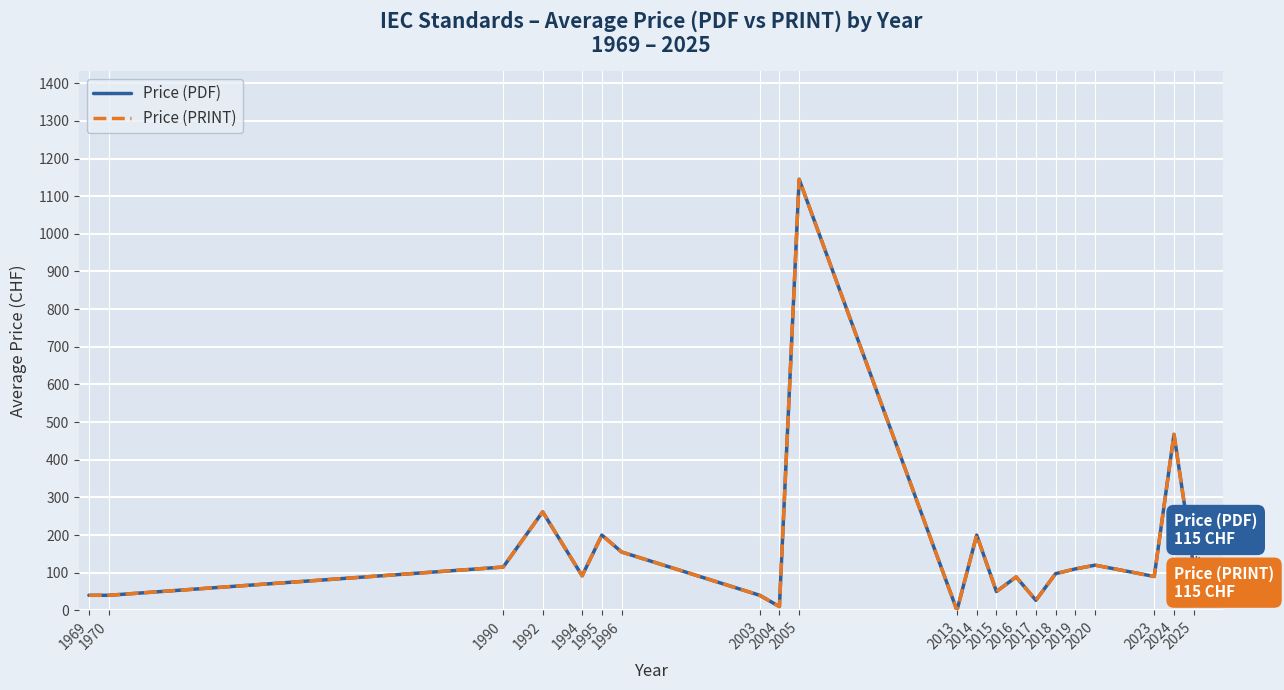

The Price (PDF) series shows 50.0 at 2015. True or false?

True